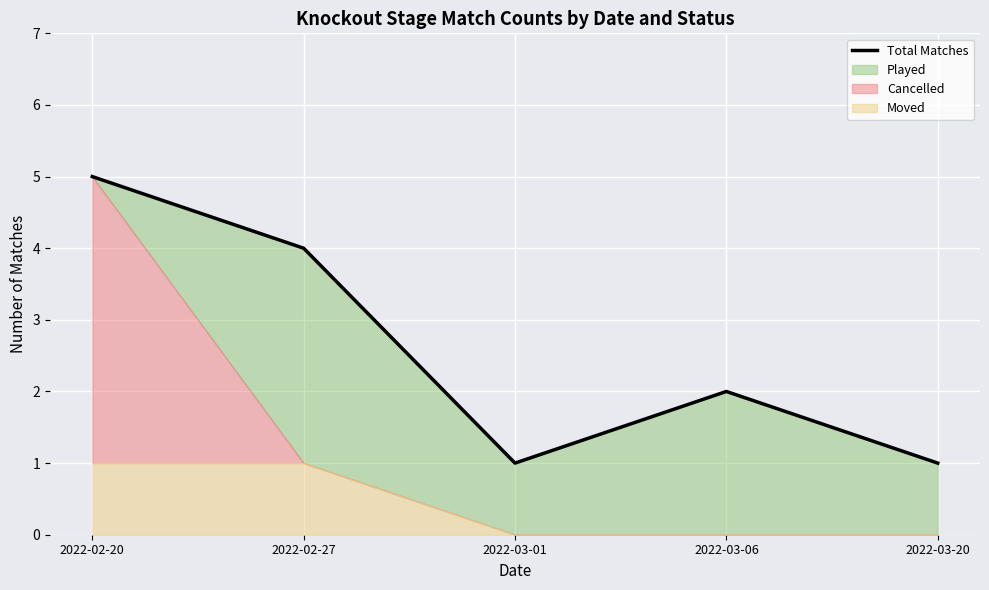

What is the value of the 1st point from the left?

5